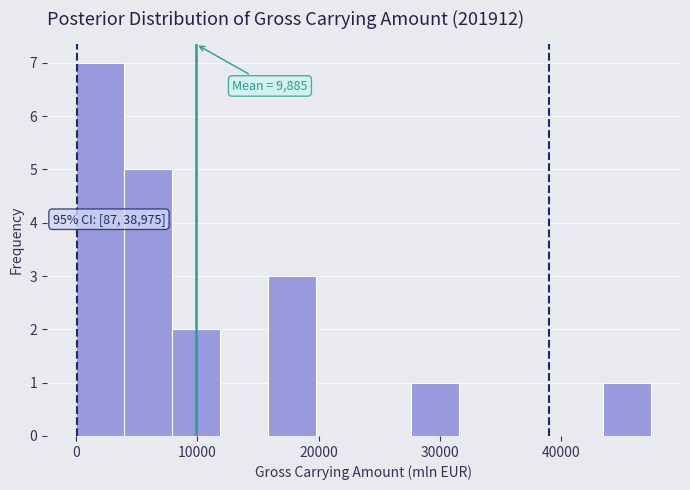

Around what value on the x-axis is the tallest bar? Give the approximate position of its centre, as read against the axis.

2000